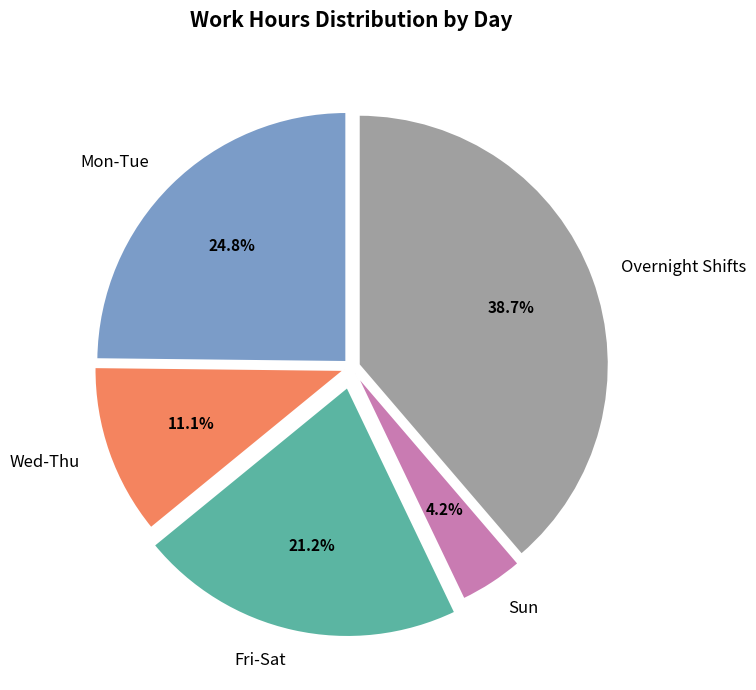

Does any single category account for the majority?

No